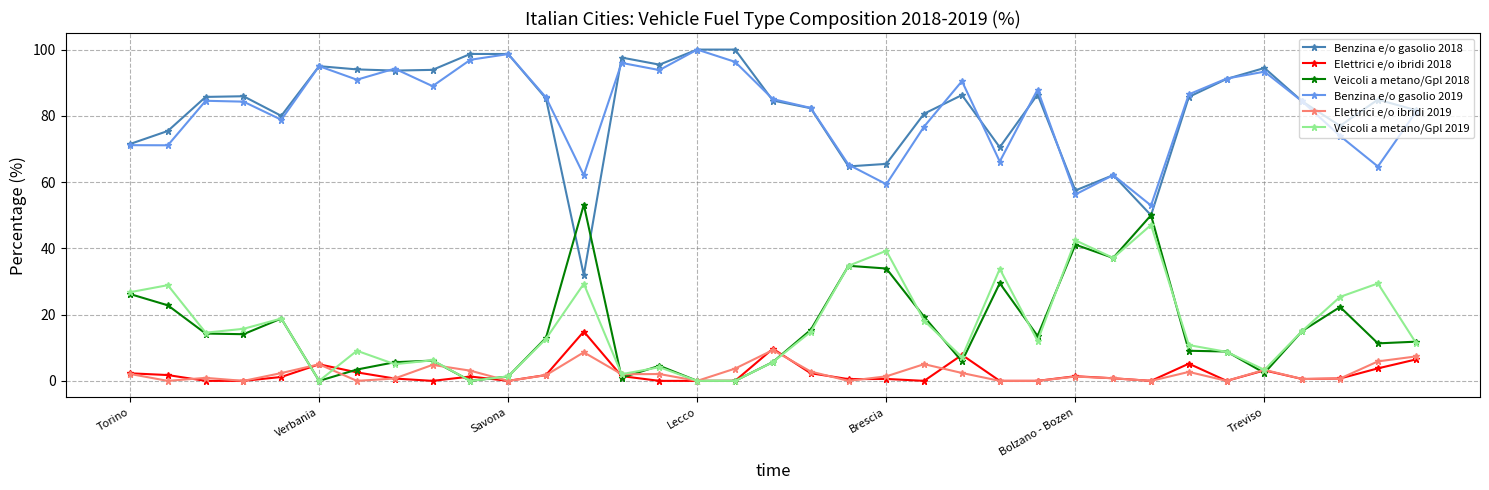

What is the value of the Benzina e/o gasolio 2019 point at the 7th from the left?

90.9